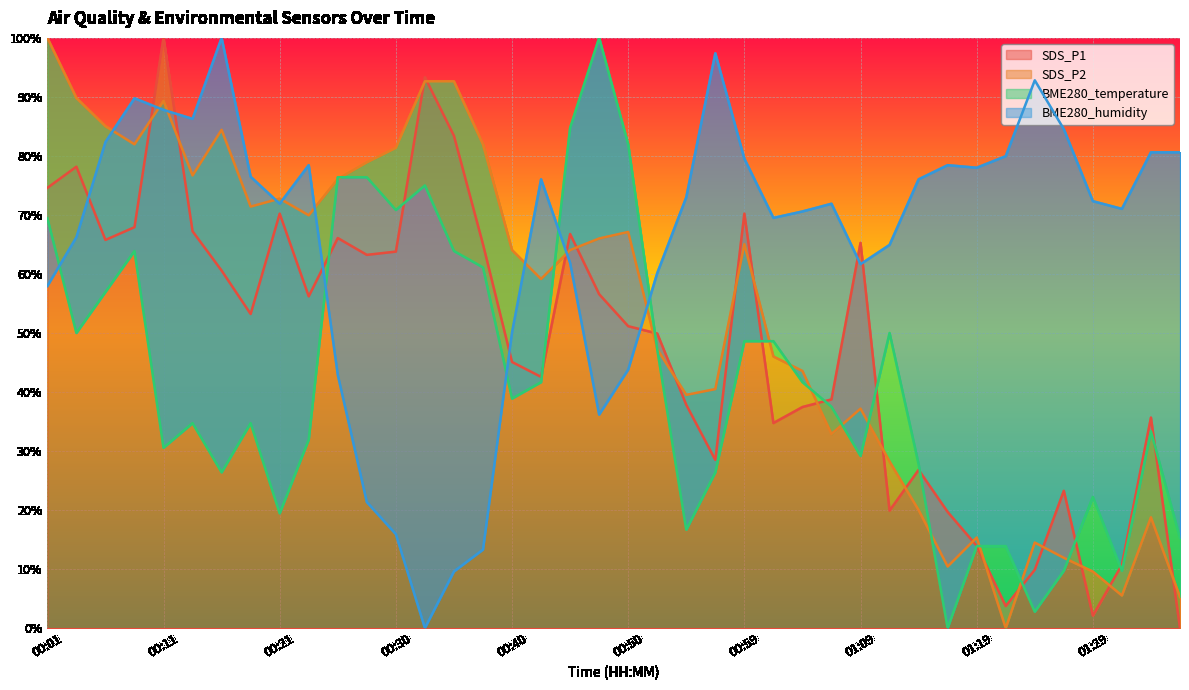

Where is the first local maximum for SDS_P2?

00:11